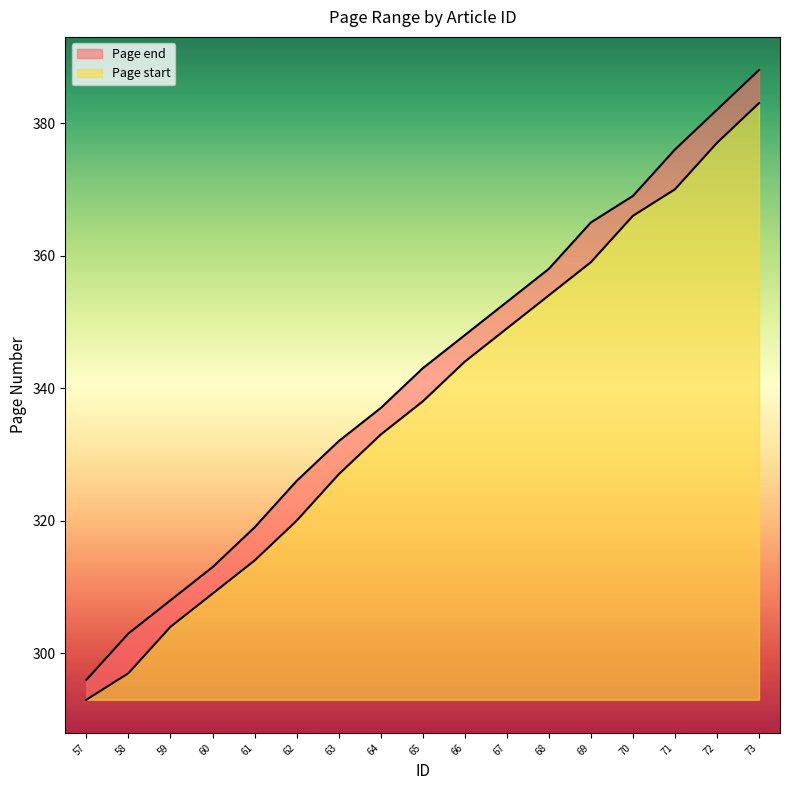

List the labels in order of Page start value, smallest first.

57, 58, 59, 60, 61, 62, 63, 64, 65, 66, 67, 68, 69, 70, 71, 72, 73